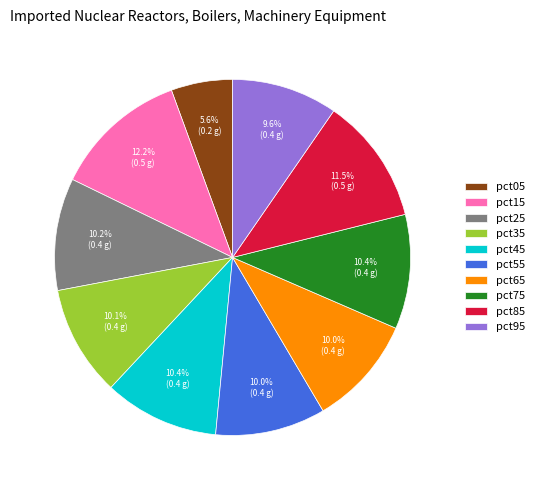

What portion of the pie excludes pct85?

88.5%